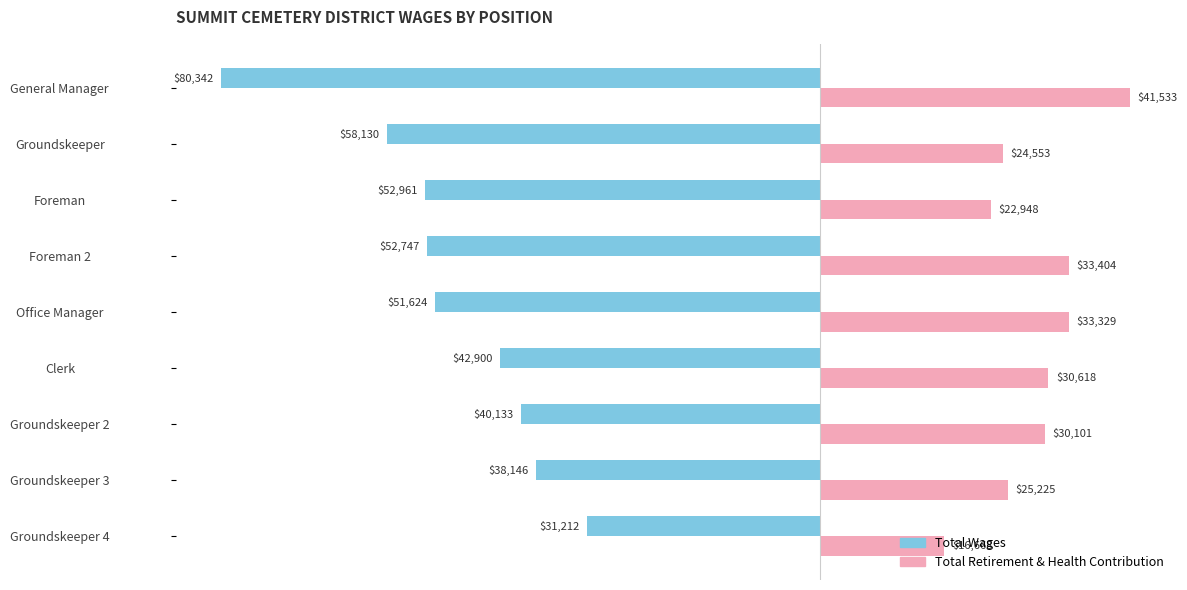

What is the sum of all Total Wages values?

-448195